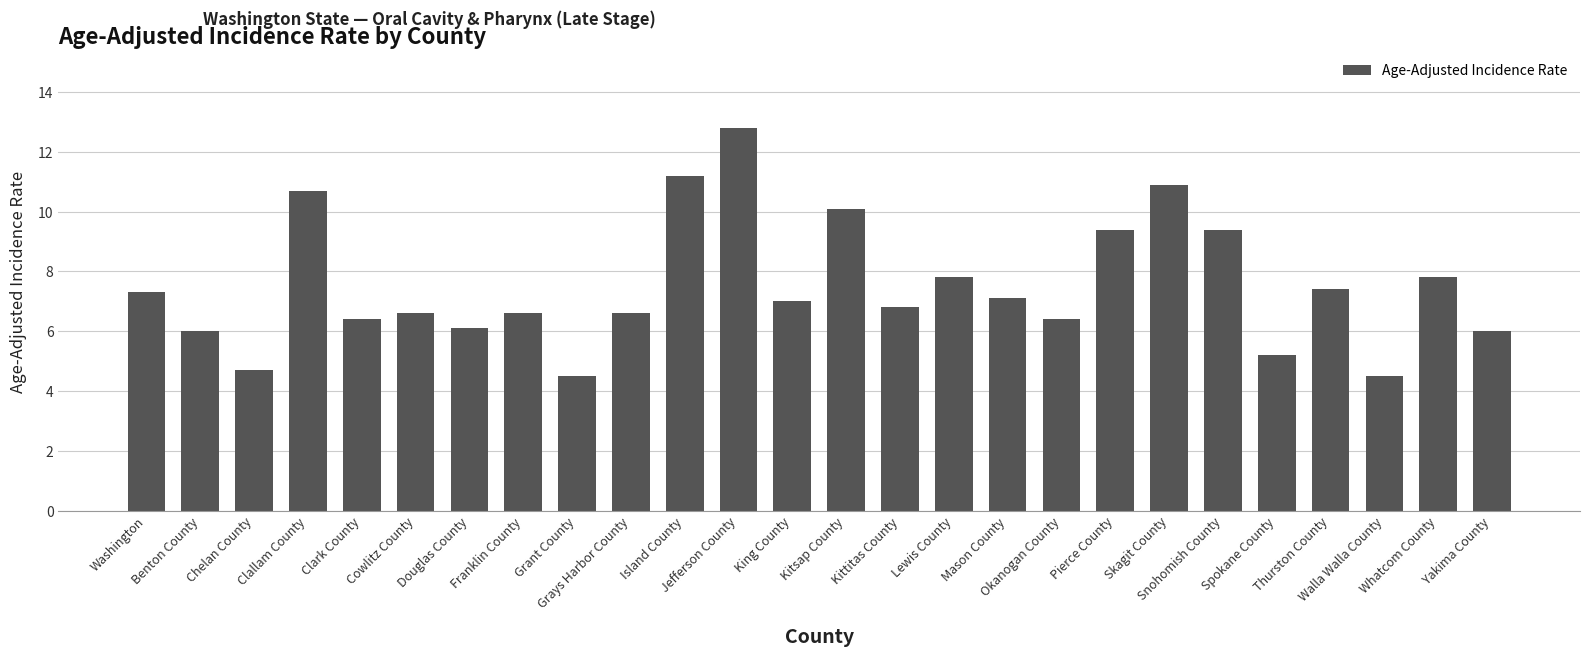

What is the difference between the maximum and minimum values?

8.3